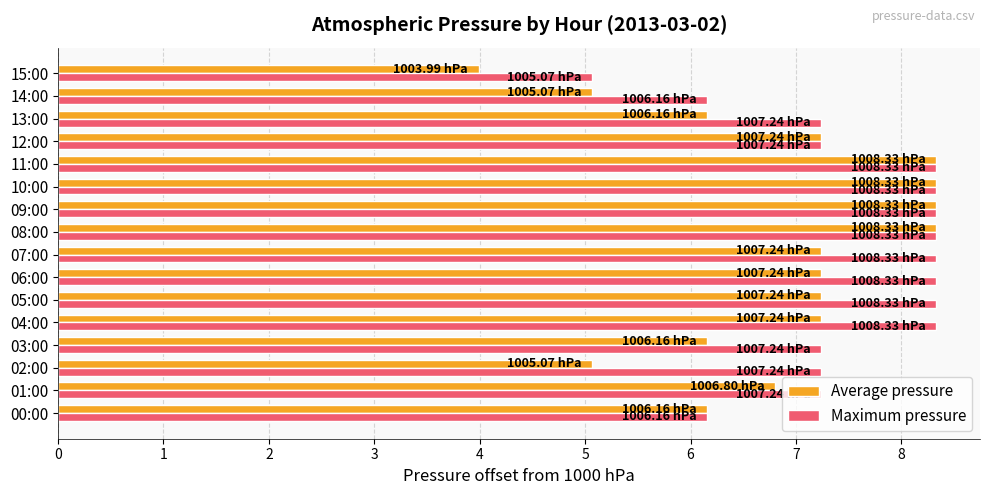

At how many categories does at least one series exceed 7?

13